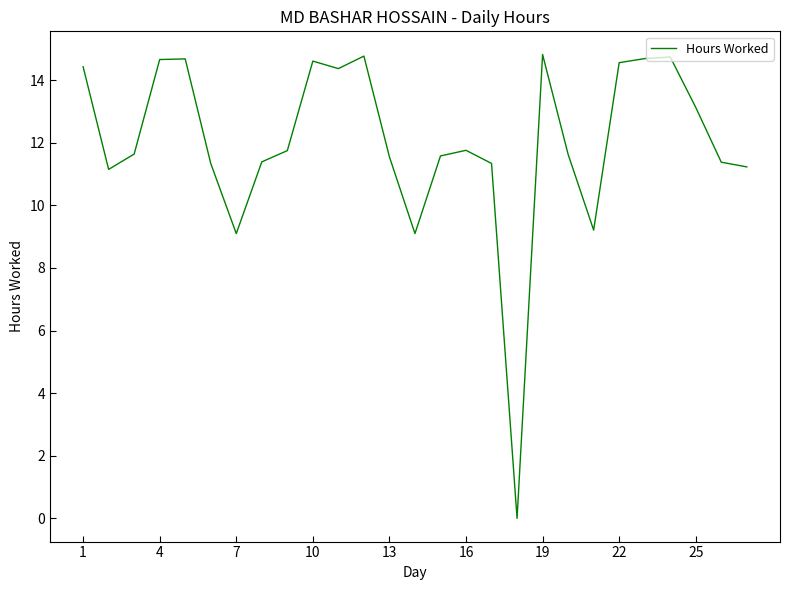

What is the difference between the maximum and minimum values?

14.8